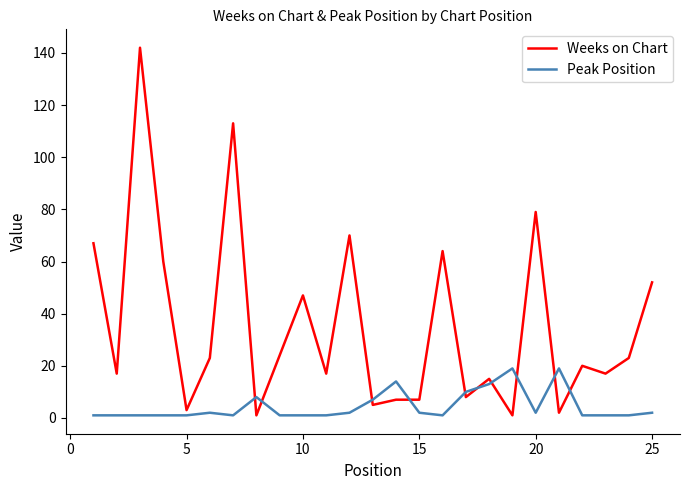

What is the difference between the maximum and minimum values in the Weeks on Chart series?

141